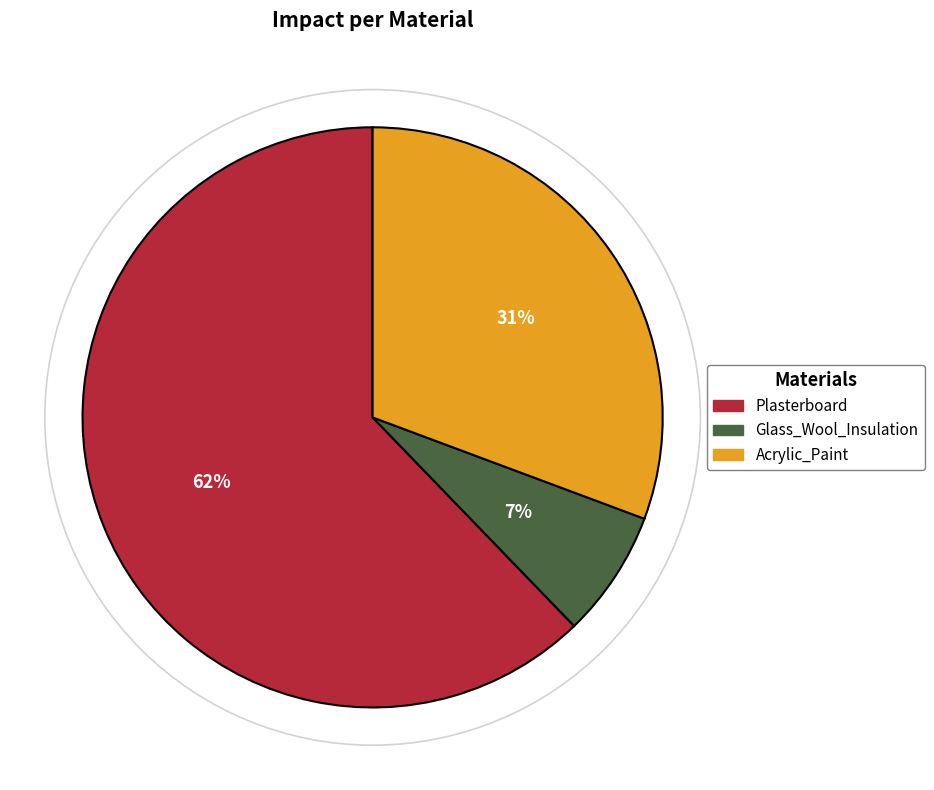

Is the sum of Glass_Wool_Insulation and Plasterboard greater than half?

Yes